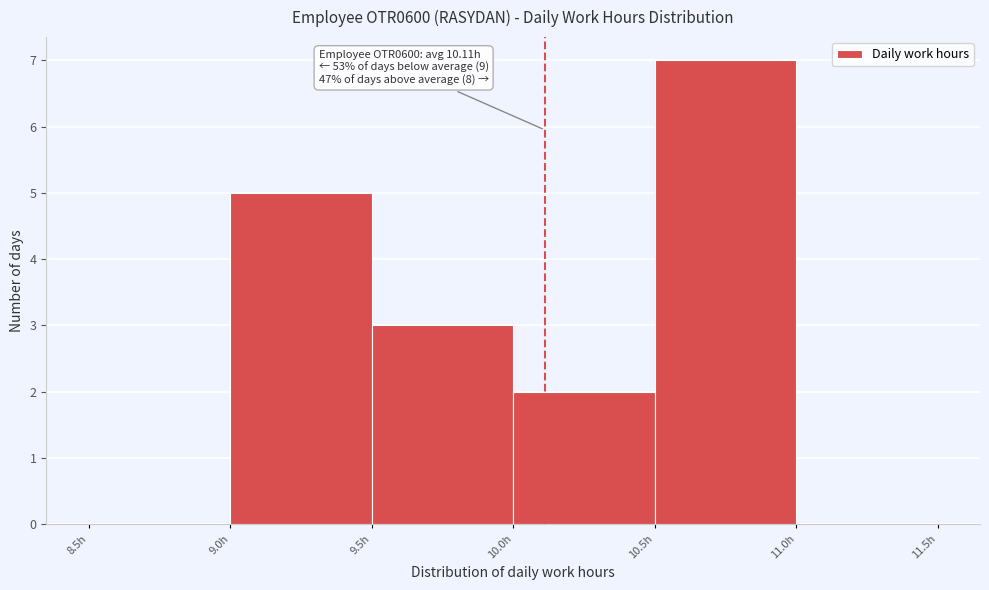

Which range on the x-axis has the tallest bar?

10.5 to 11.0